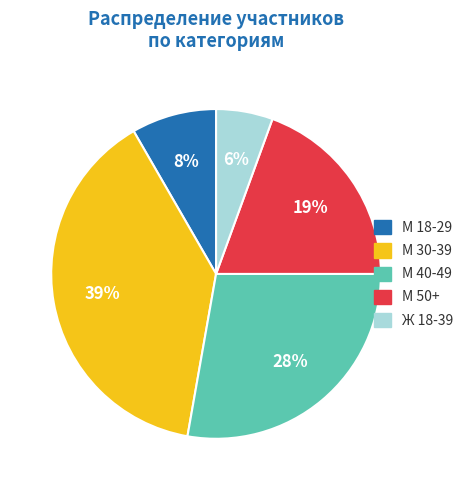

What percentage is the М 30-39 slice, to the nearest percent?

39%